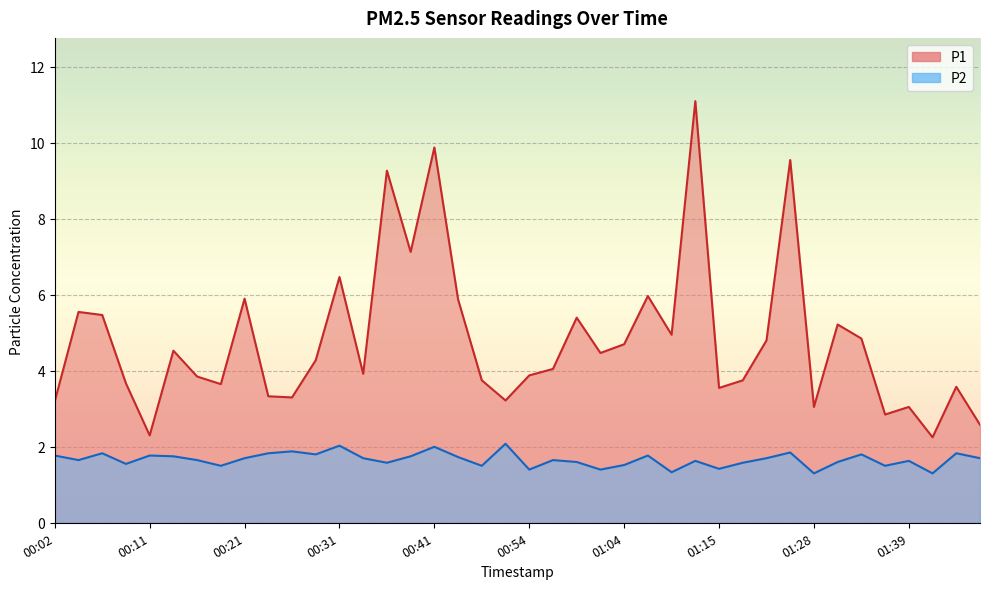

What is the value of the P1 point at the 24th from the left?

4.5